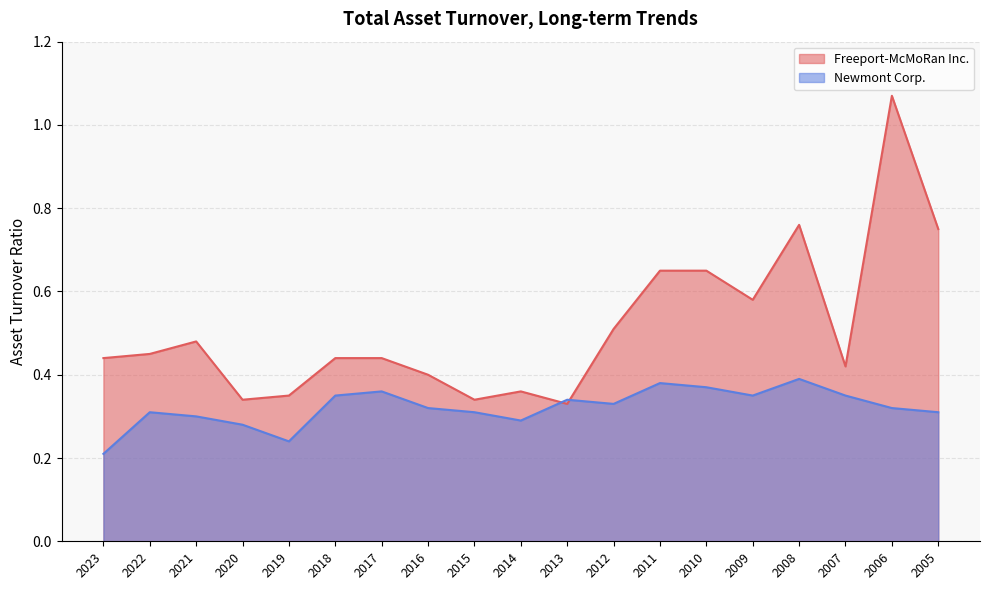

At which category does Newmont Corp. reach its first local valley?

2019